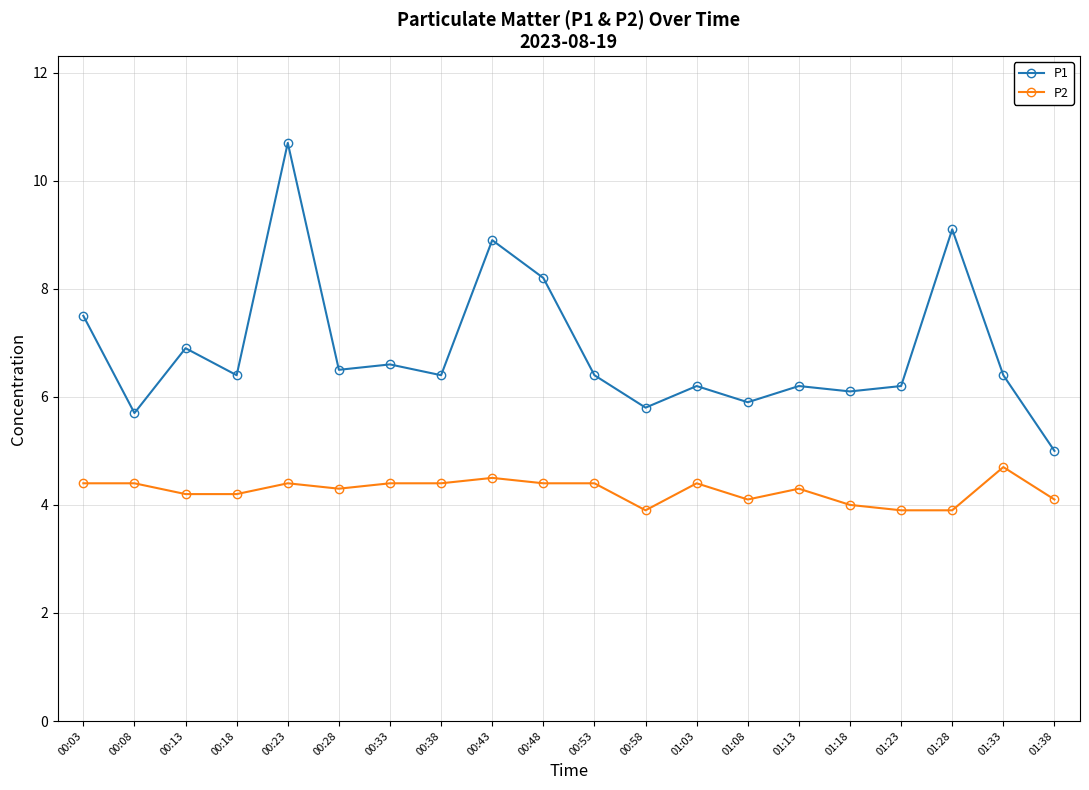

List the series in order of their peak value, lowest first.

P2, P1